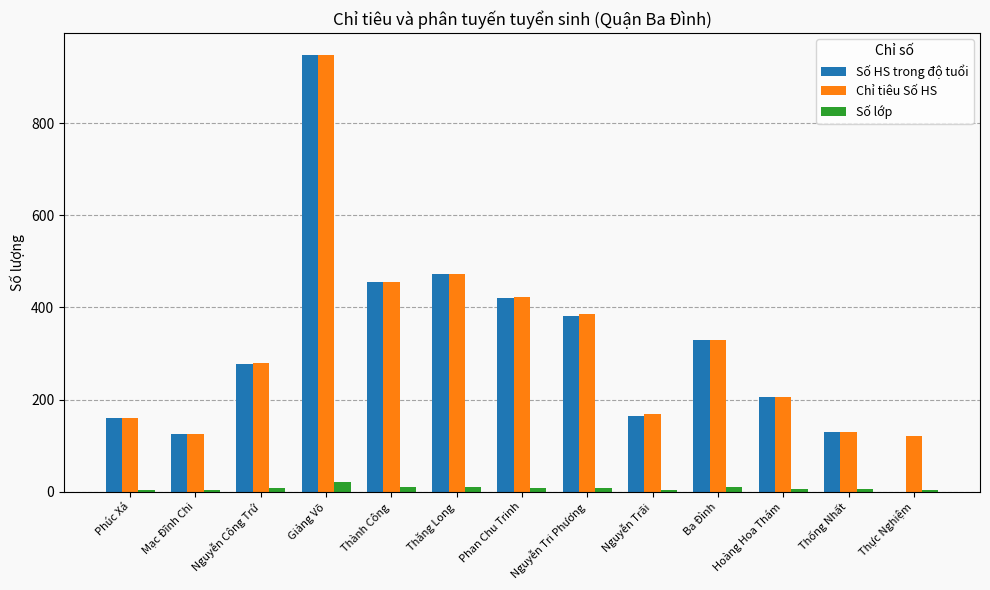

What is the spread (max minus min) of values at Hoàng Hoa Thám?

200